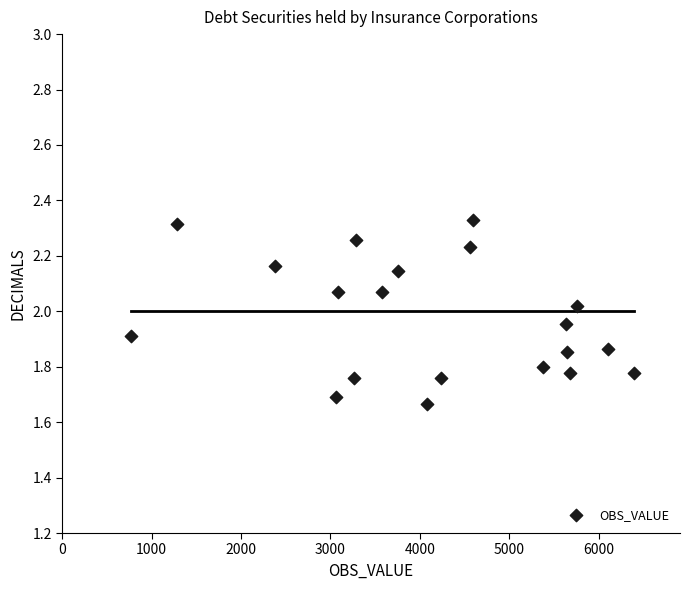

What is the range of X values (max minus min)?

5632.0